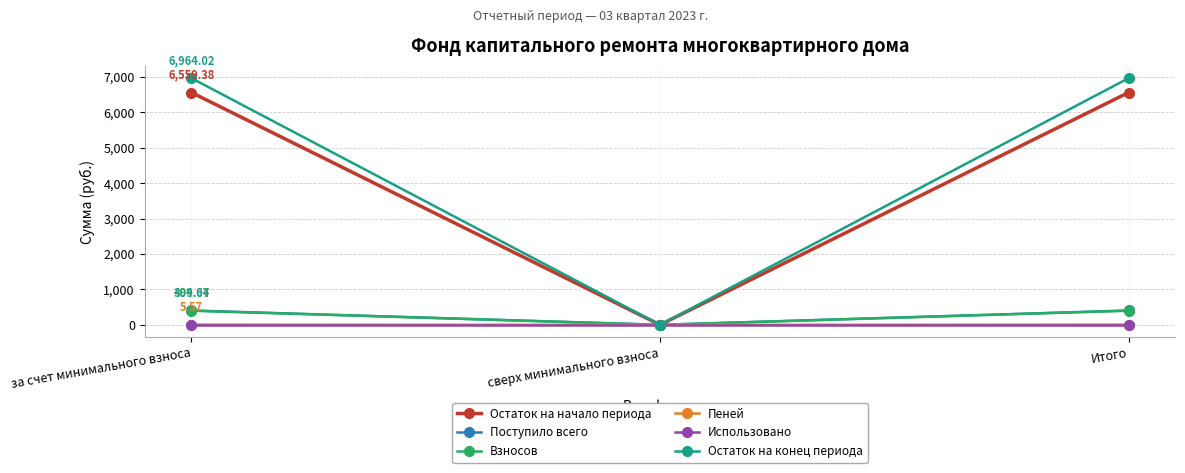

Which series has the widest spread of values?

Остаток на конец периода